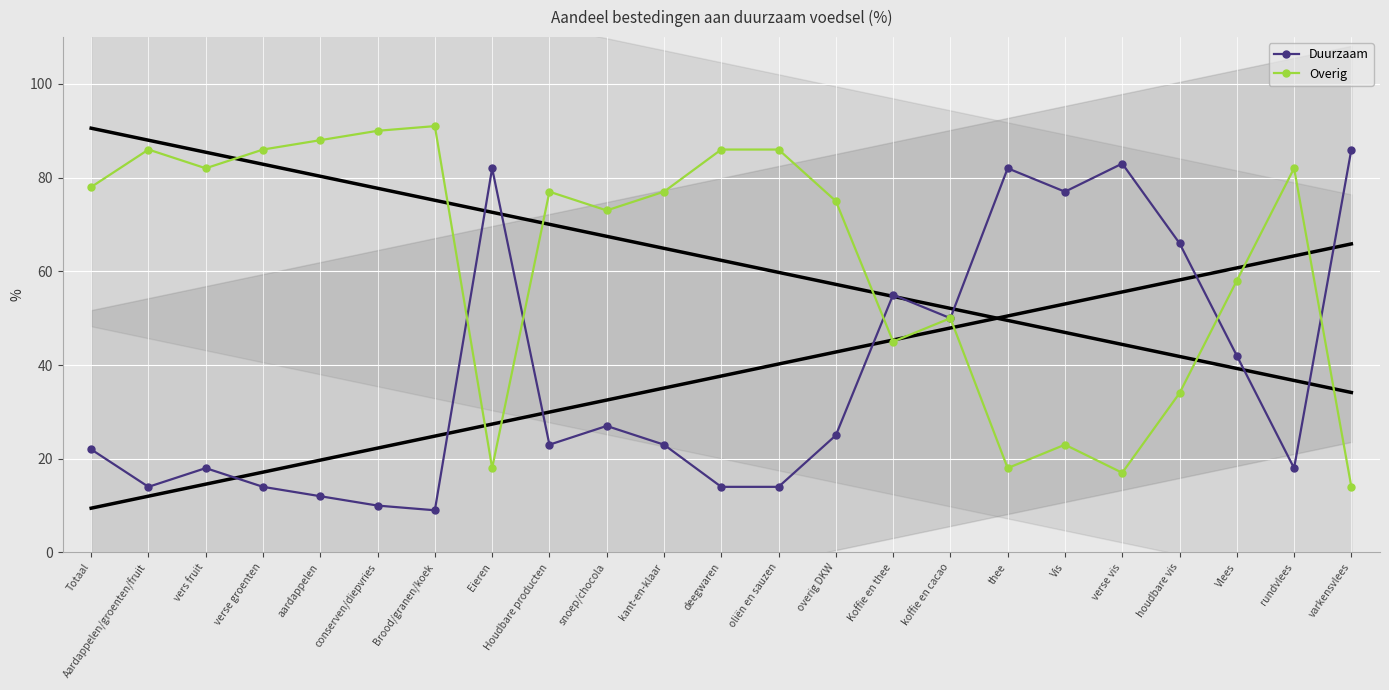

What is the difference between the second highest and second lowest values in the Duurzaam series?

73